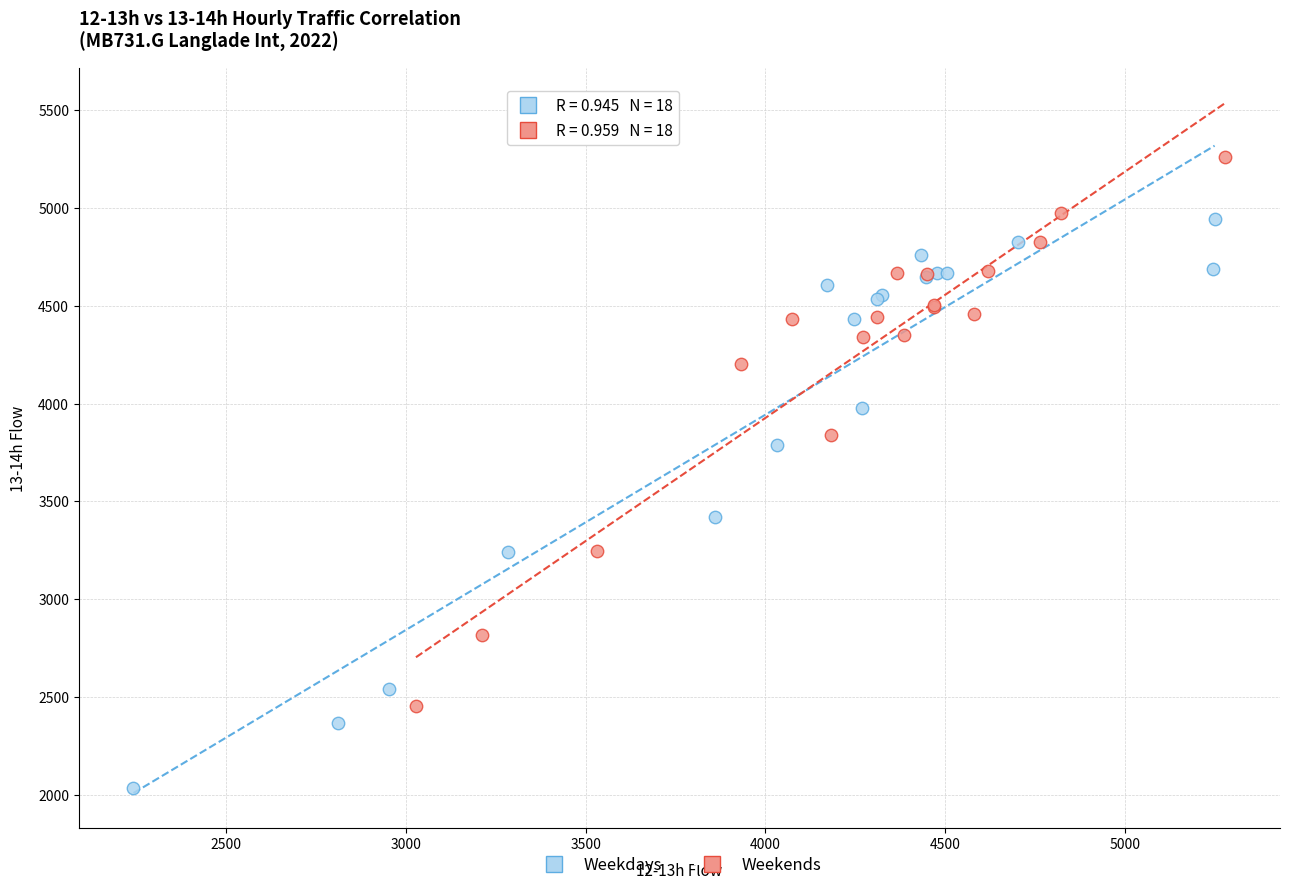

Which series contains the lowest Y value?

Weekdays